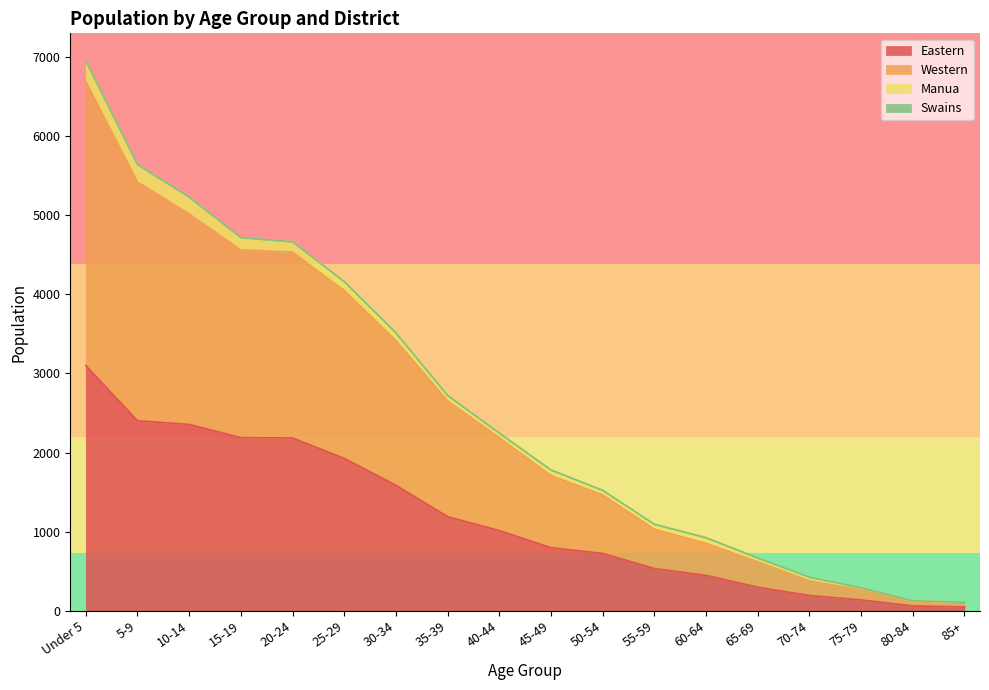

Is the value of Eastern at 25-29 greater than the value of Western at Under 5?

No